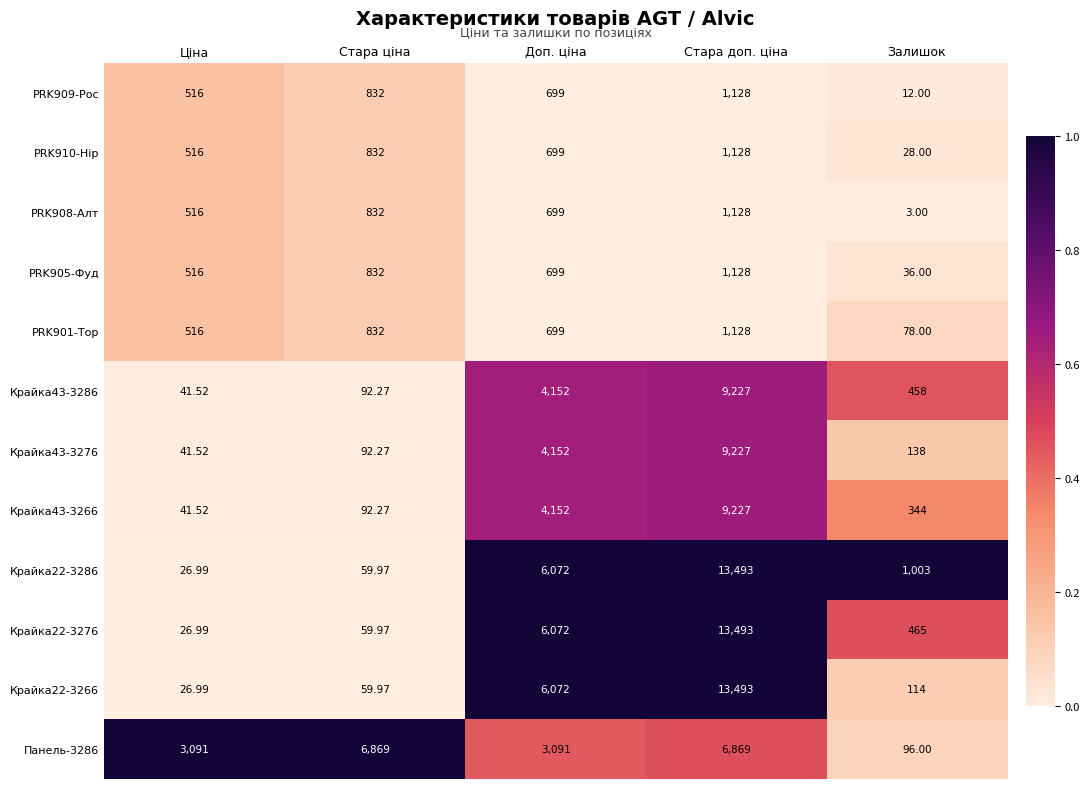

Rank the categories by Крайка22-3286 value from highest to lowest.

Стара доп. ціна, Доп. ціна, Залишок, Стара ціна, Ціна